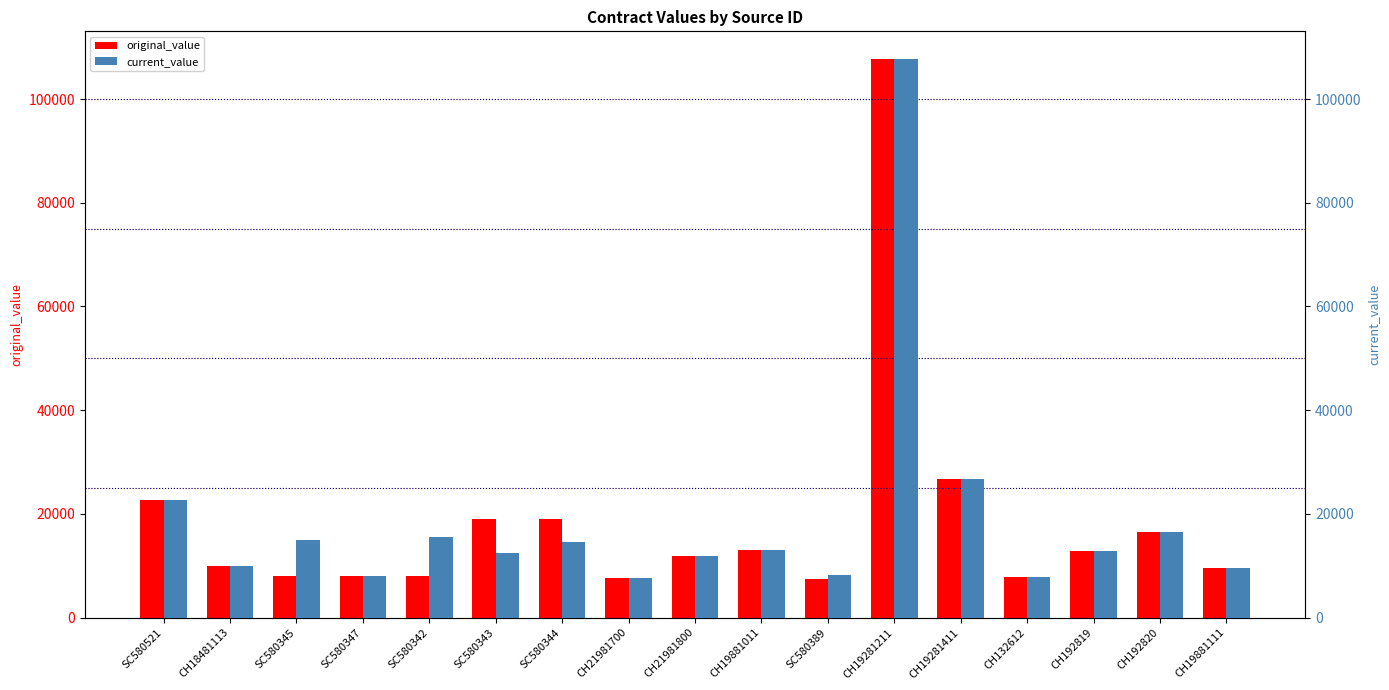

What are all the series names shown in the legend?

original_value, current_value